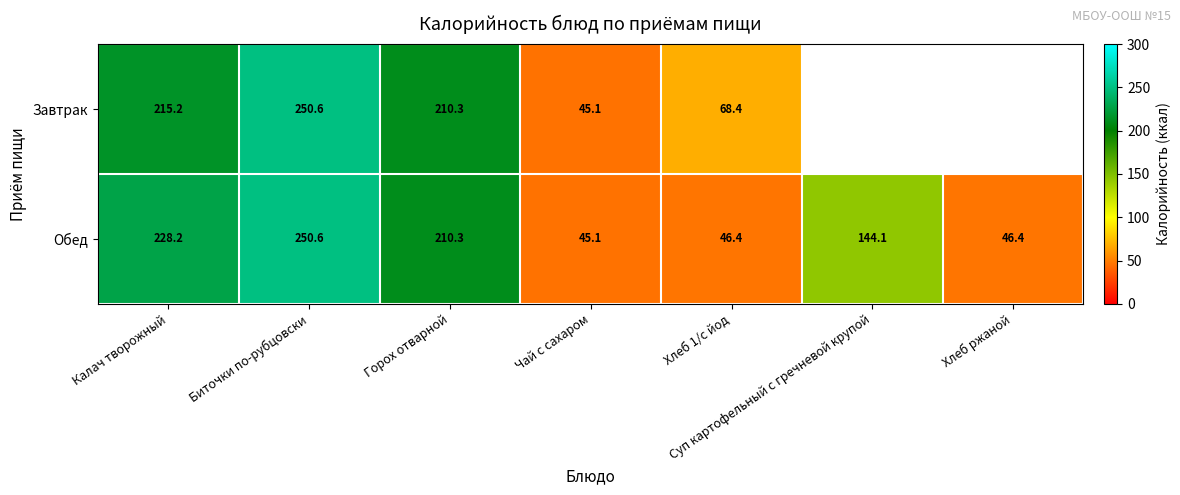

Which category has the lowest value in the Обед series?

Чай с сахаром